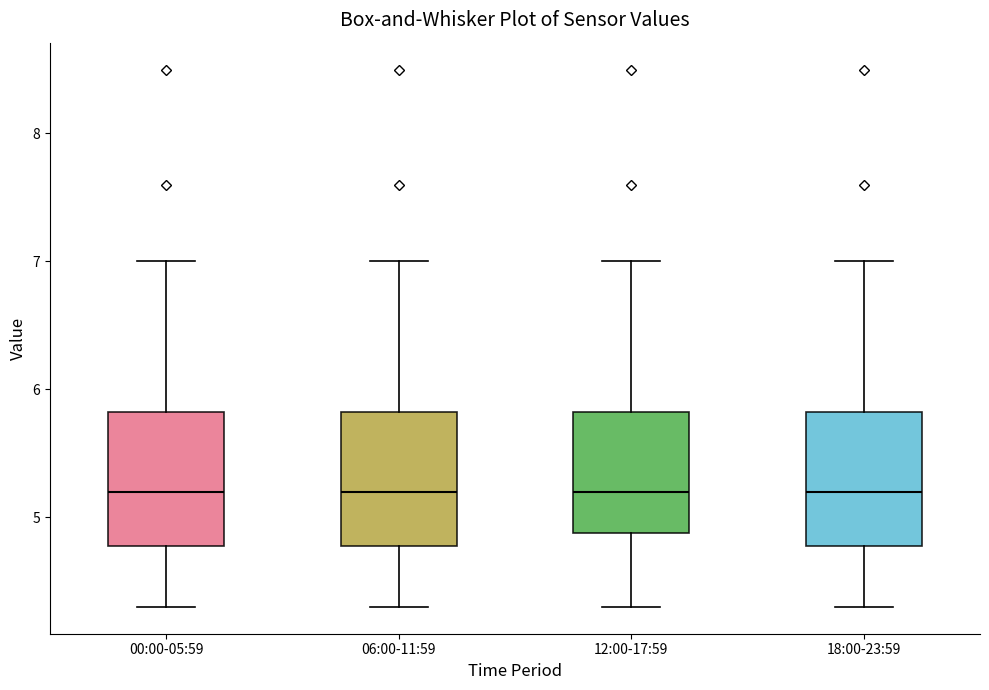

Reading left to right, transcribe this box plot: for each box, give where its median line is, the range the box spans, and where its two whiskers end, as read against the y-axis. The values are not printed on the chart, so give them approximately, as read against the axis.

00:00-05:59: median 5.2, box 4.8 to 5.8, whiskers 4.3 to 7.0
06:00-11:59: median 5.2, box 4.8 to 5.8, whiskers 4.3 to 7.0
12:00-17:59: median 5.2, box 4.9 to 5.8, whiskers 4.3 to 7.0
18:00-23:59: median 5.2, box 4.8 to 5.8, whiskers 4.3 to 7.0